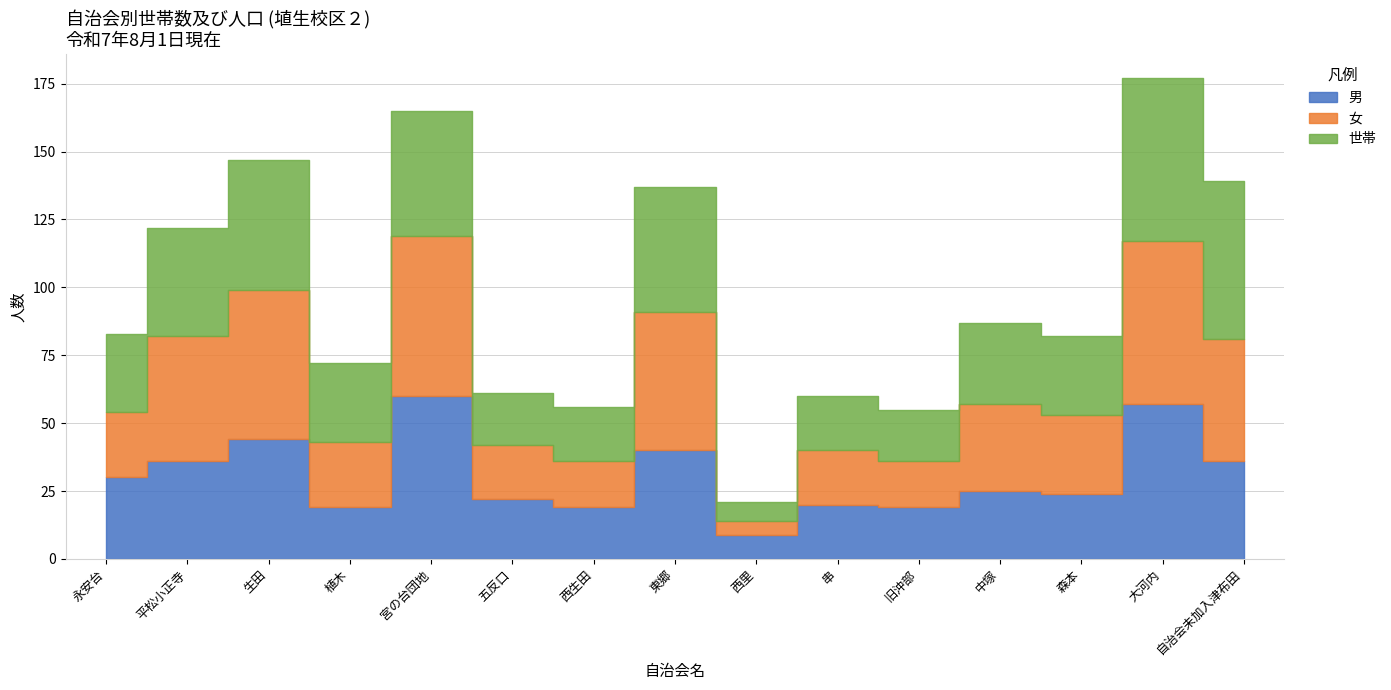

At which category does 世帯 reach its first local valley?

植木